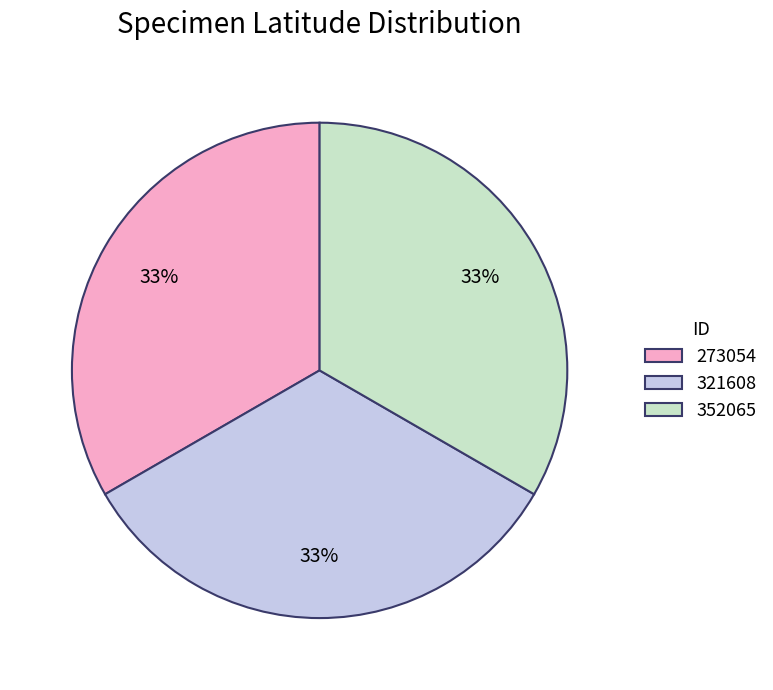

Is the sum of 273054 and 321608 greater than half?

Yes